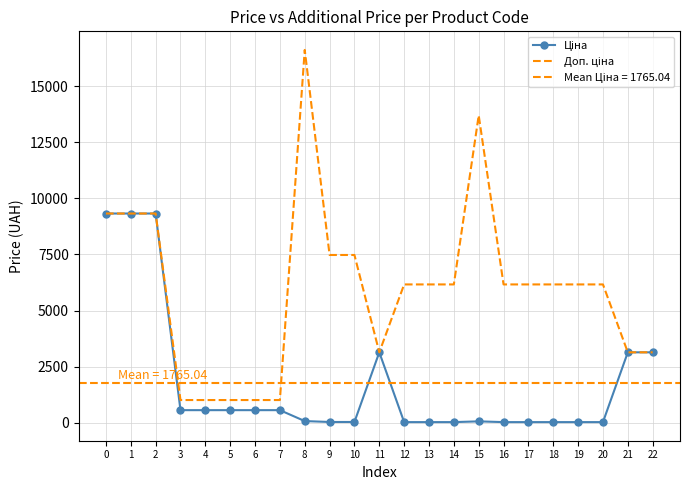

Read the Ціна value at 1.

9321.4